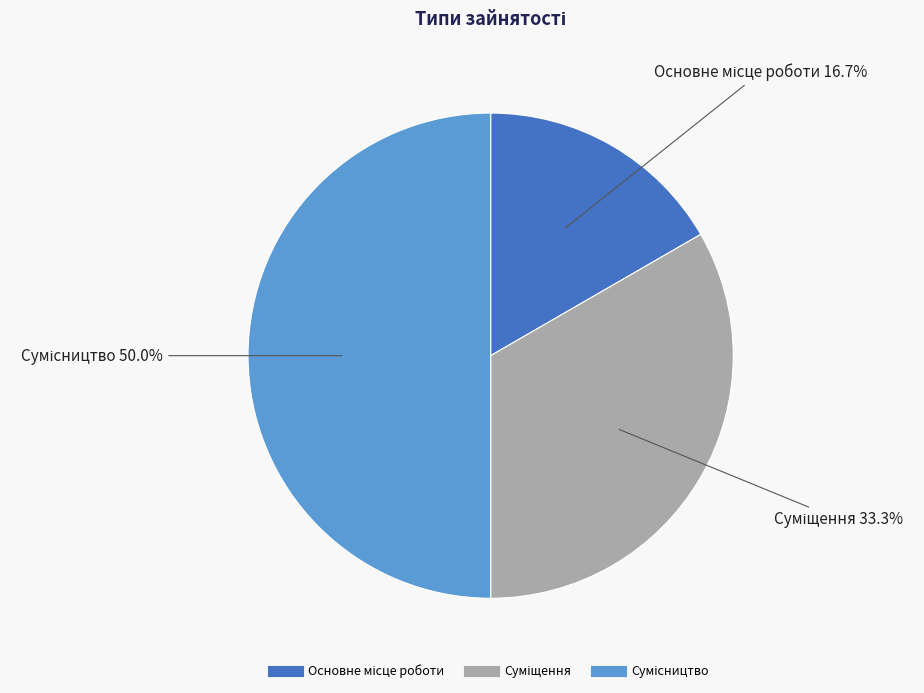

To the nearest percent, what portion does Сумісництво represent?

50%